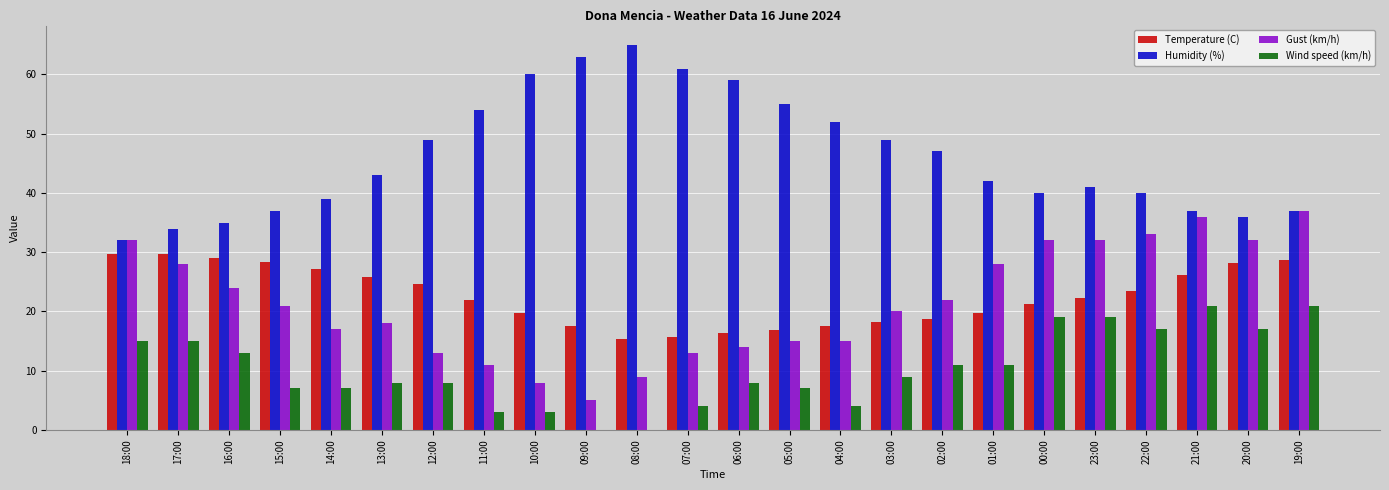

Is it true that Temperature (C) equals 11.6 at 00:00?

False